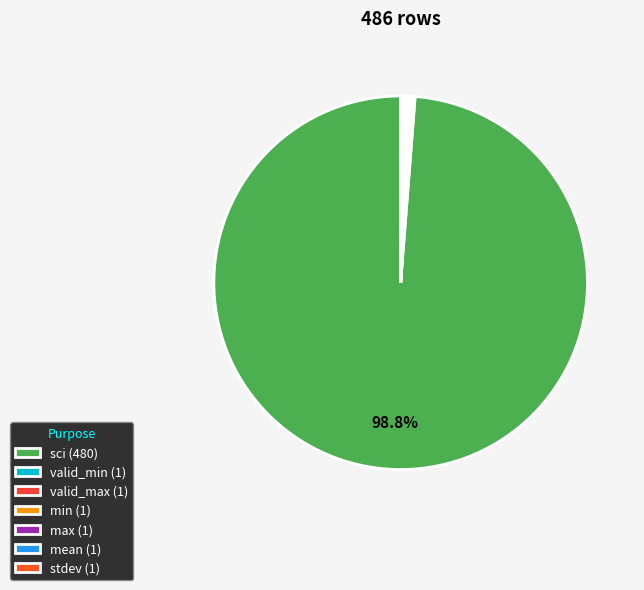

Combined, do mean and min account for over 50%?

No